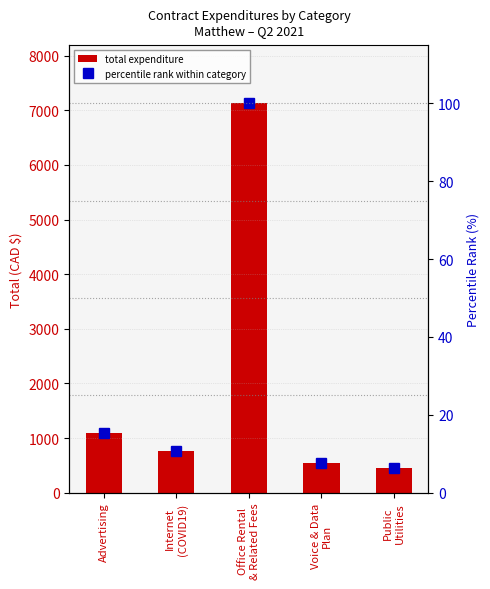

How many series are shown in this chart?

2